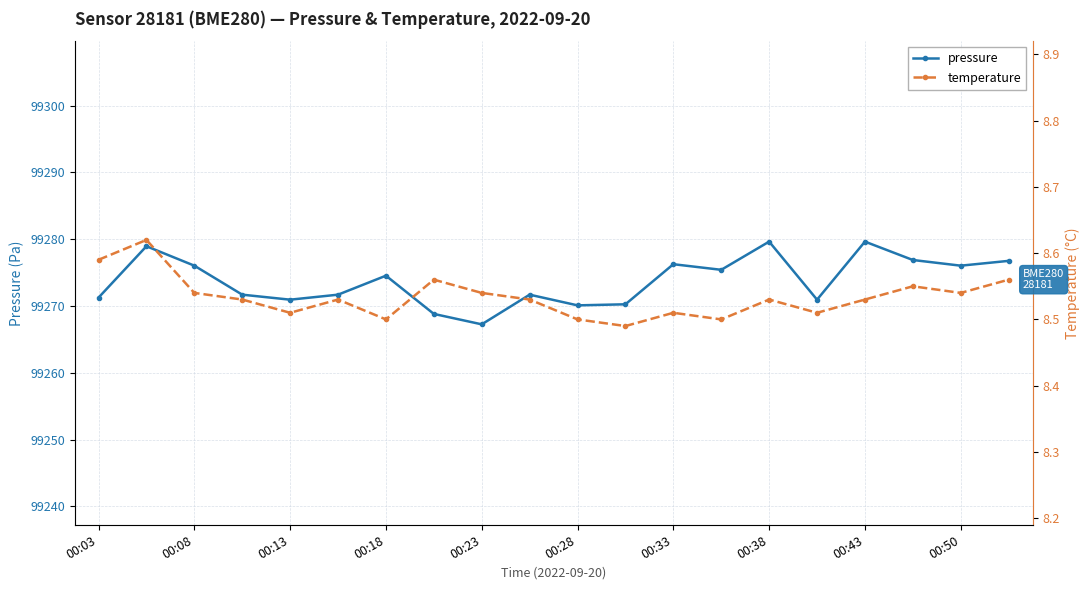

Is it true that pressure equals 99270.1 at 00:28?

True